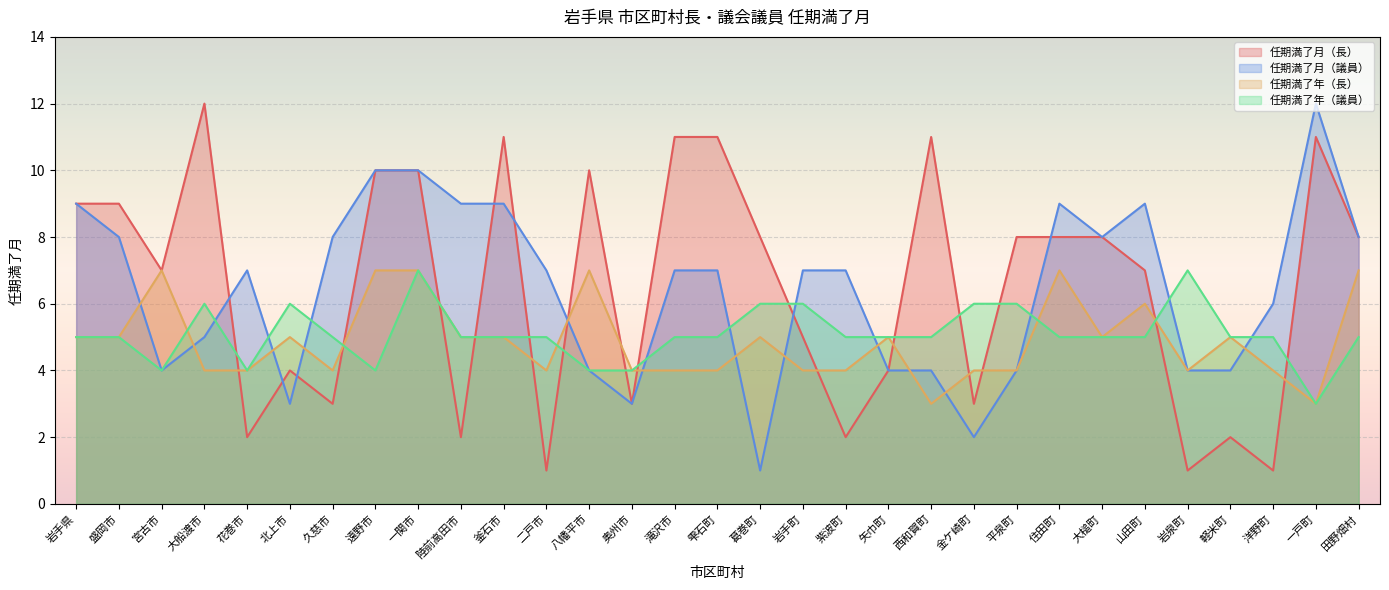

Rank the series by their maximum value, from lowest to highest.

任期満了年（長）, 任期満了年（議員）, 任期満了月（長）, 任期満了月（議員）